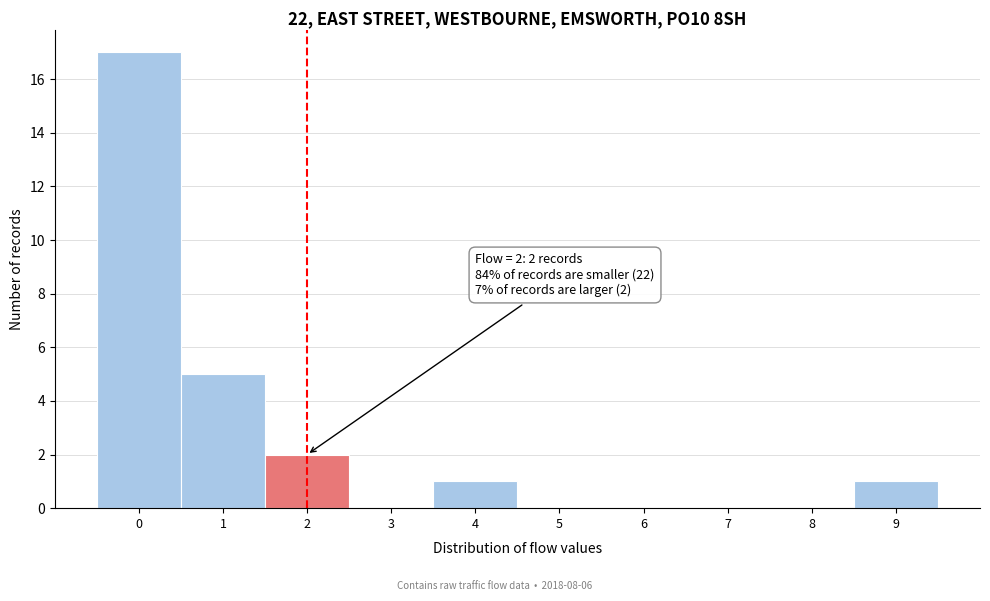

Reading left to right, transcribe all the data shown in this chart.

0=17	1=5	2=2	3=0	4=1	5=0	6=0	7=0	8=0	9=1